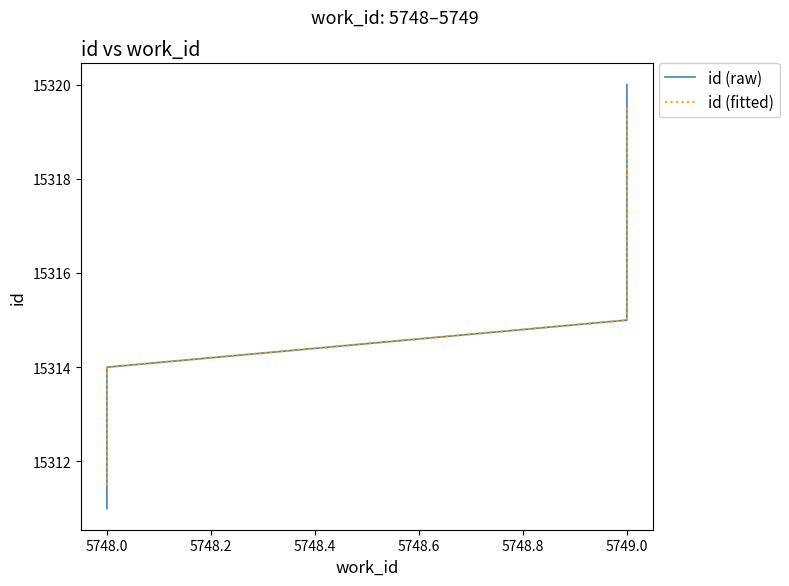

How many id (raw) values are between 15313 and 15318?

6